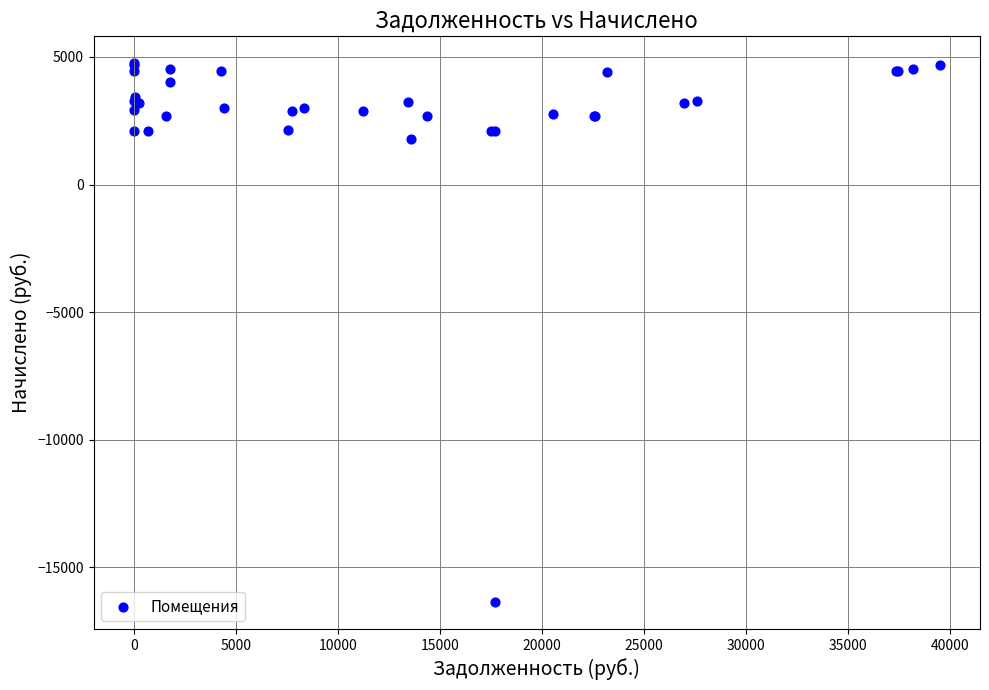

What Y value in the scatter plot is closest to -5802?

1800.5